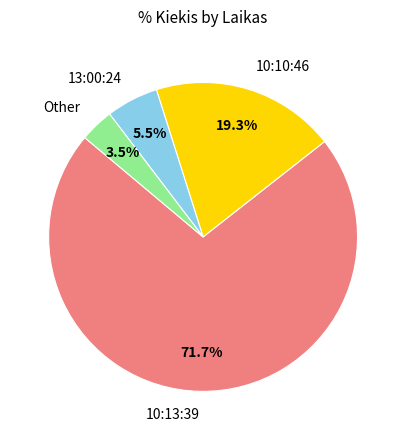

Is there any slice that represents more than half of the pie?

Yes